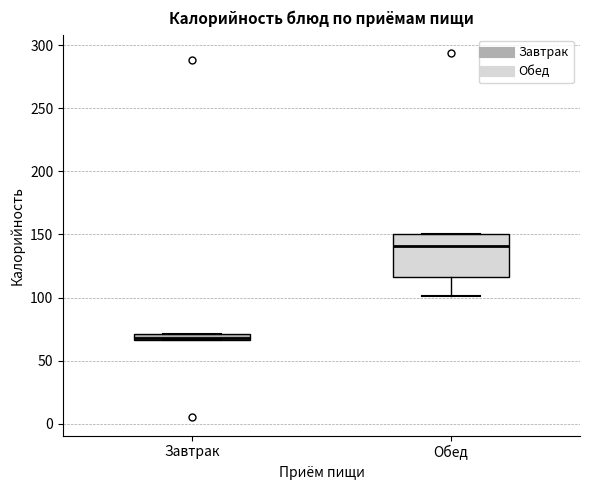

Where does the lower whisker of the box for Обед end on the y-axis? The values are not printed on the chart, so give them approximately, as read against the axis.

100